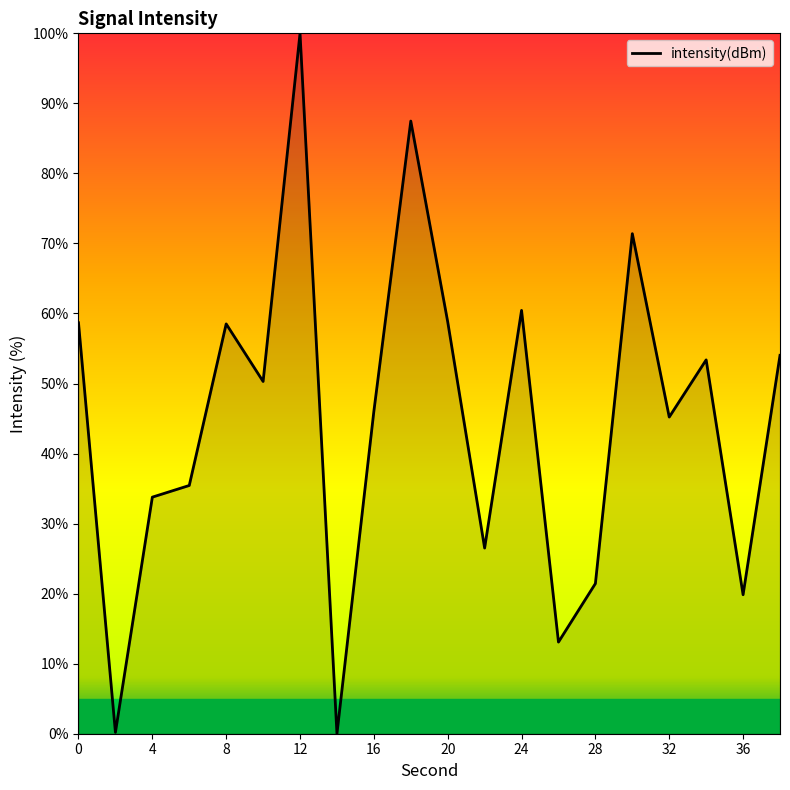

What is the maximum value shown in the chart?

100.0